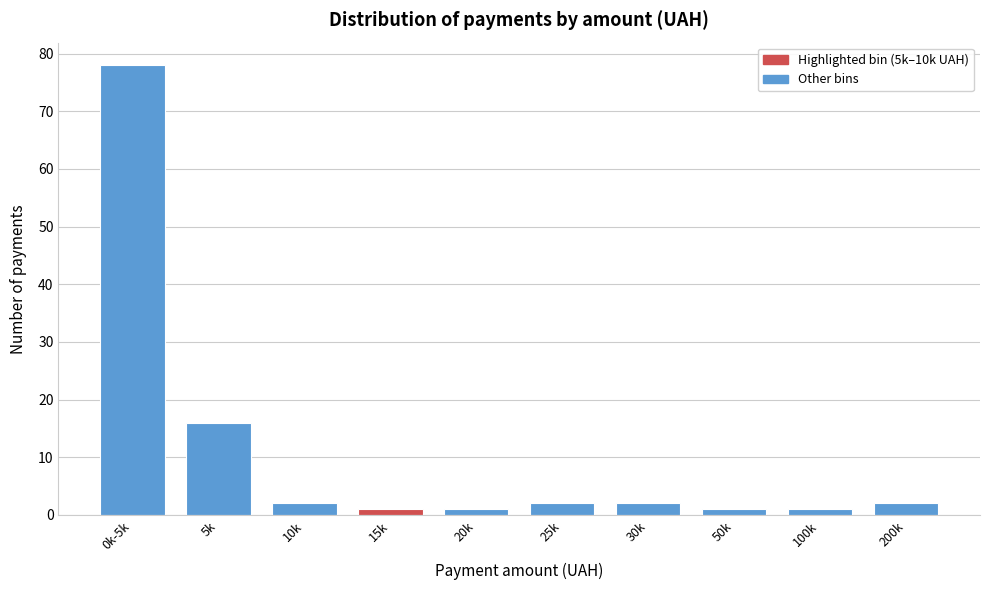

Reading right to left, list all the values displayed in this chart.

200k=2	100k=1	50k=1	30k=2	25k=2	20k=1	15k=1	10k=2	5k=16	0k-5k=78